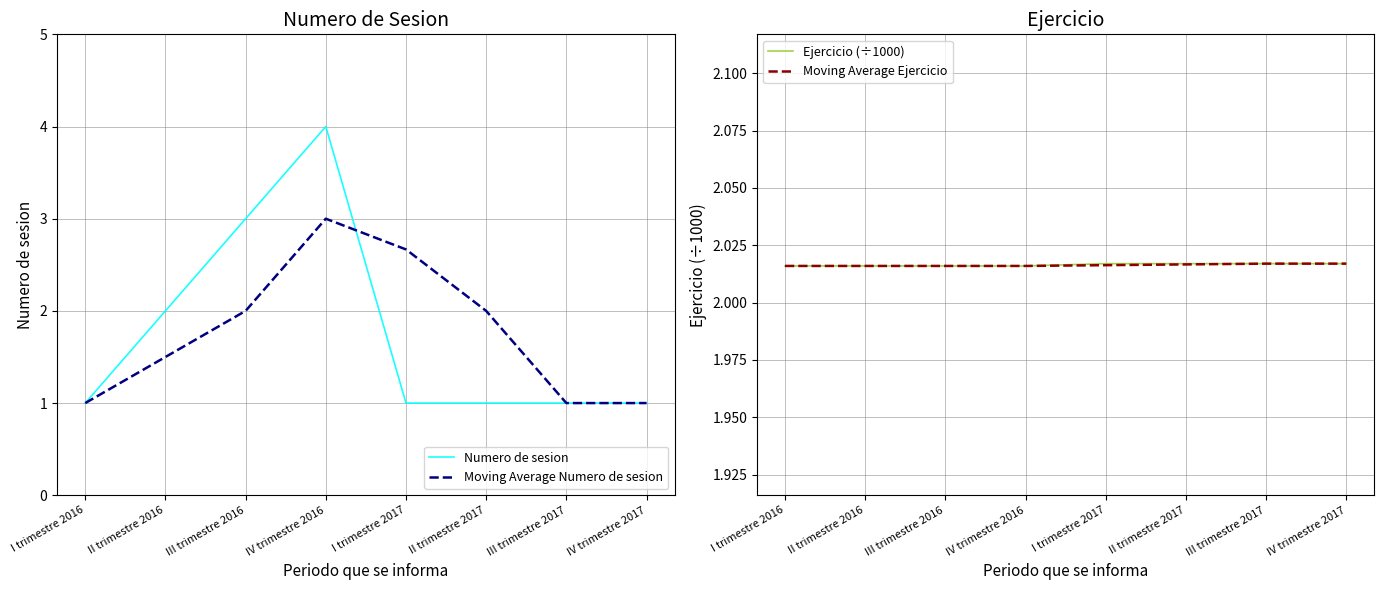

Is it true that Moving Average Numero de sesion equals 1.6 at III trimestre 2017?

False